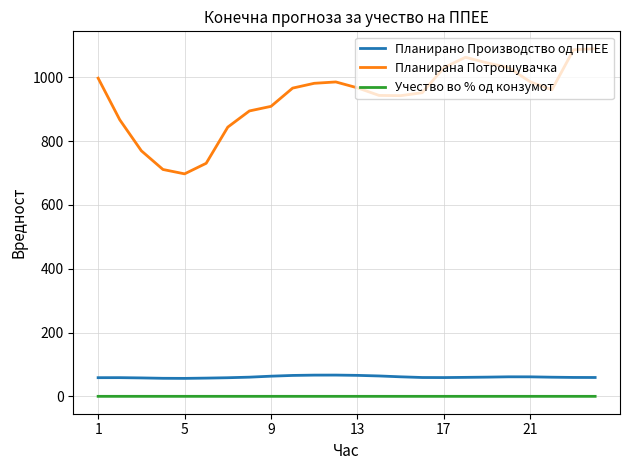

List the series in order of their peak value, highest first.

Планирана Потрошувачка, Планирано Производство од ППЕЕ, Учество во % од конзумот